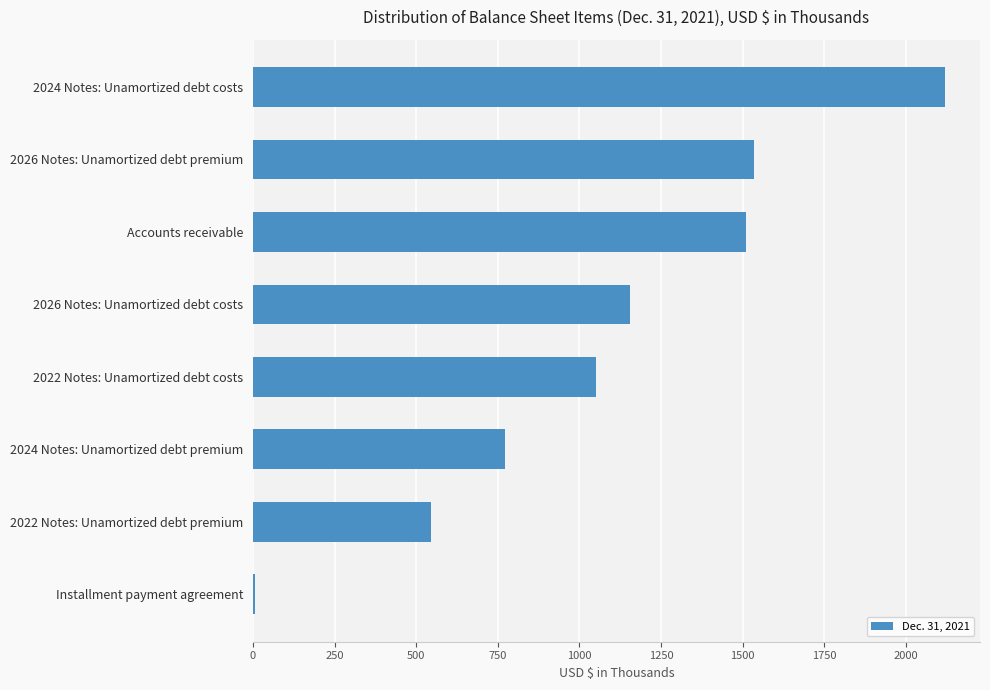

What is the sum of all values?

8697